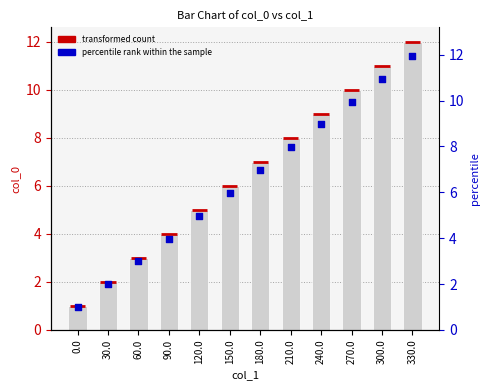

At which category is the sum across all series the highest?

330.0